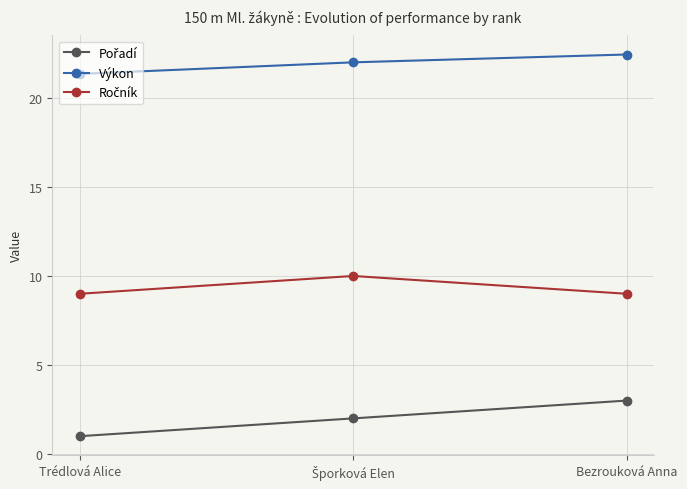

Which category has the lowest value across all series?

Trédlová Alice